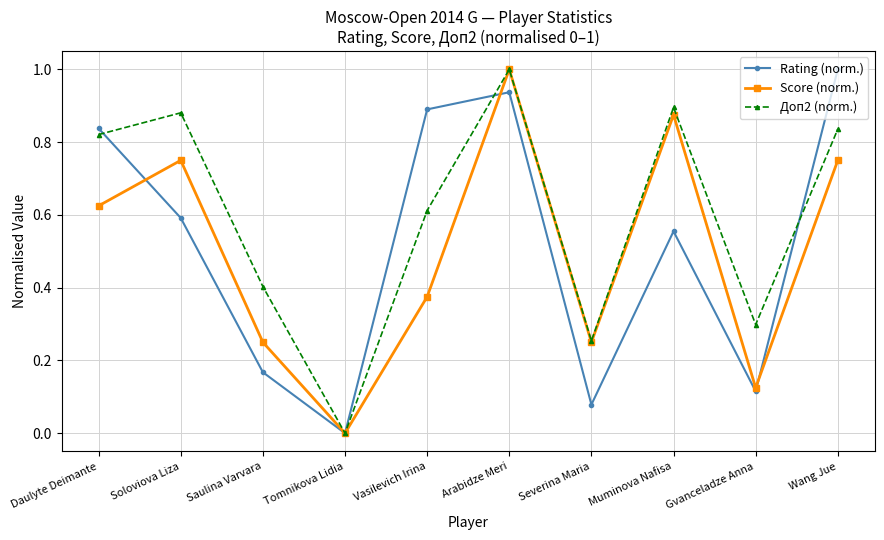

Where is Score (norm.) nearest to the value 0?

Tomnikova Lidia